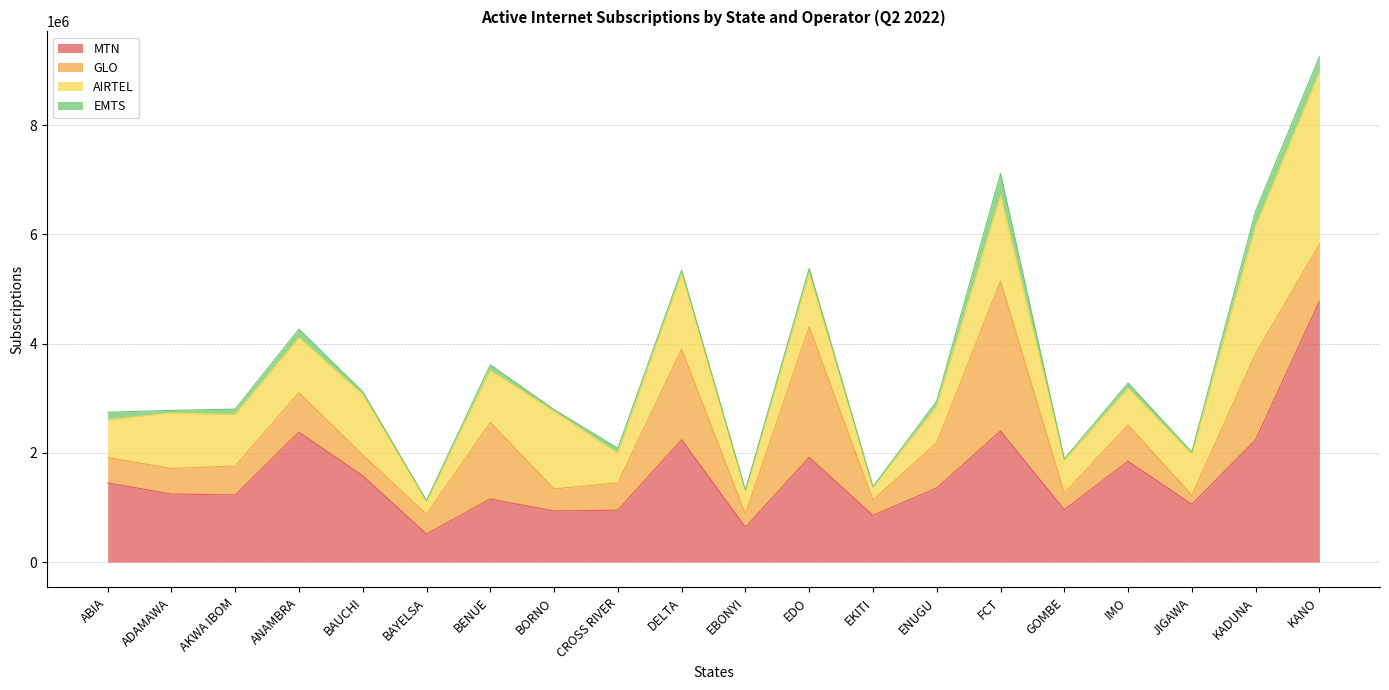

Which series has the widest spread of values?

MTN